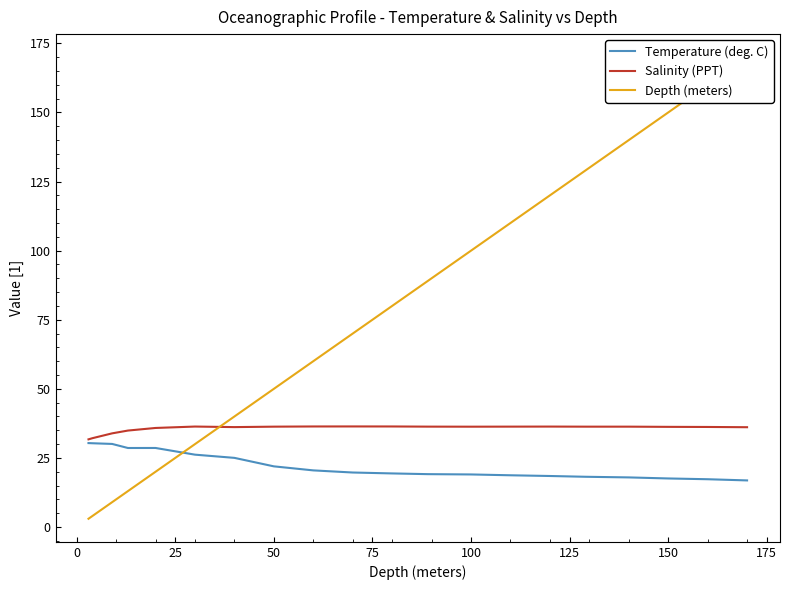

What is the highest value of the Temperature (deg. C) series?

30.4